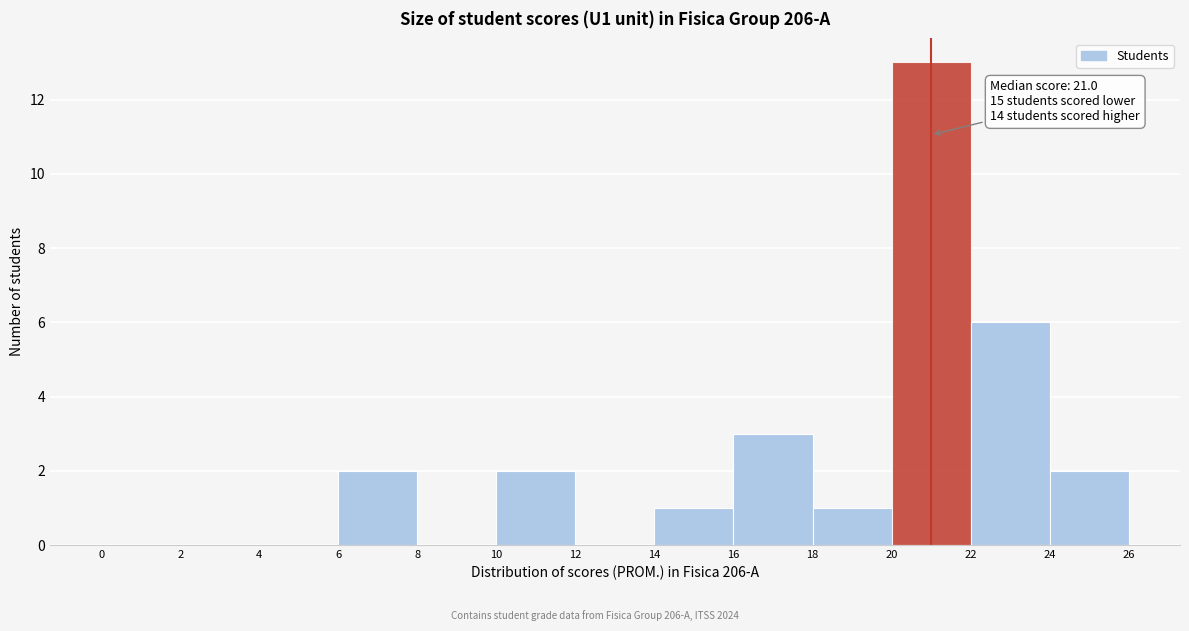

Over which range of the x-axis is the bar tallest?

20 to 22